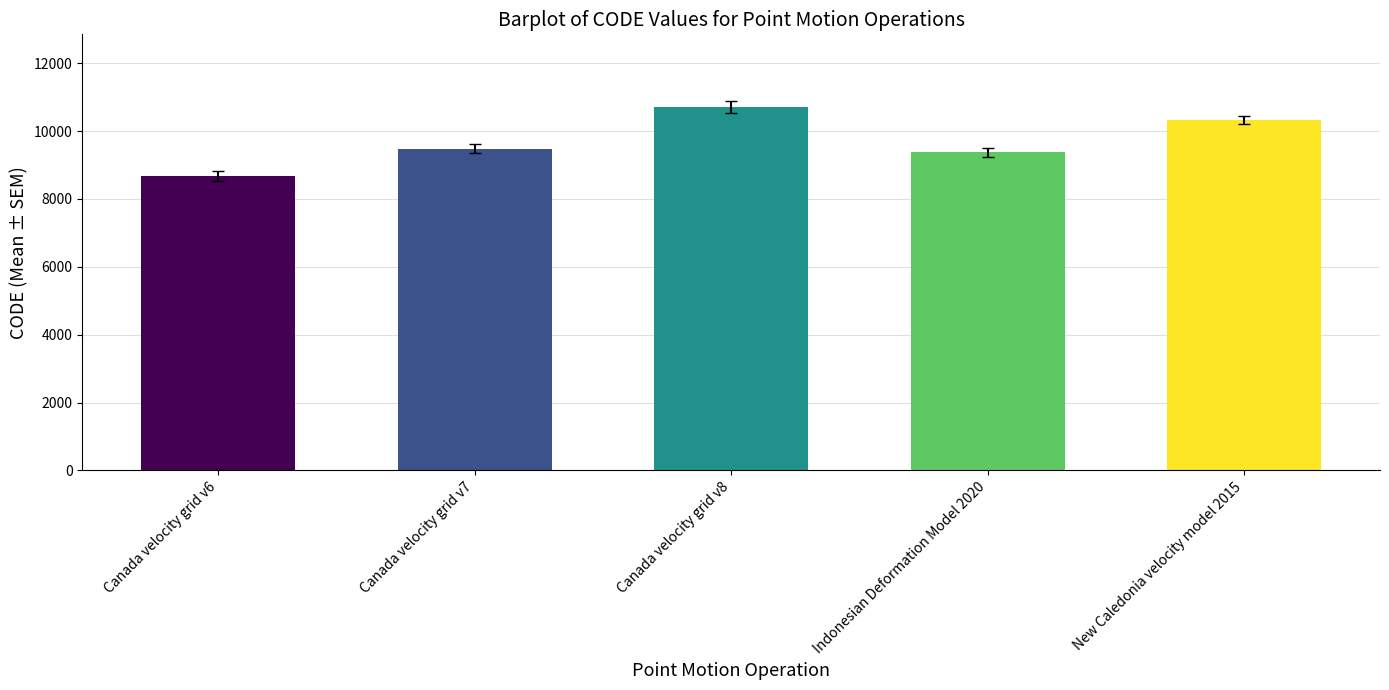

List the labels in order of value, largest first.

Canada velocity grid v8, New Caledonia velocity model 2015, Canada velocity grid v7, Indonesian Deformation Model 2020, Canada velocity grid v6